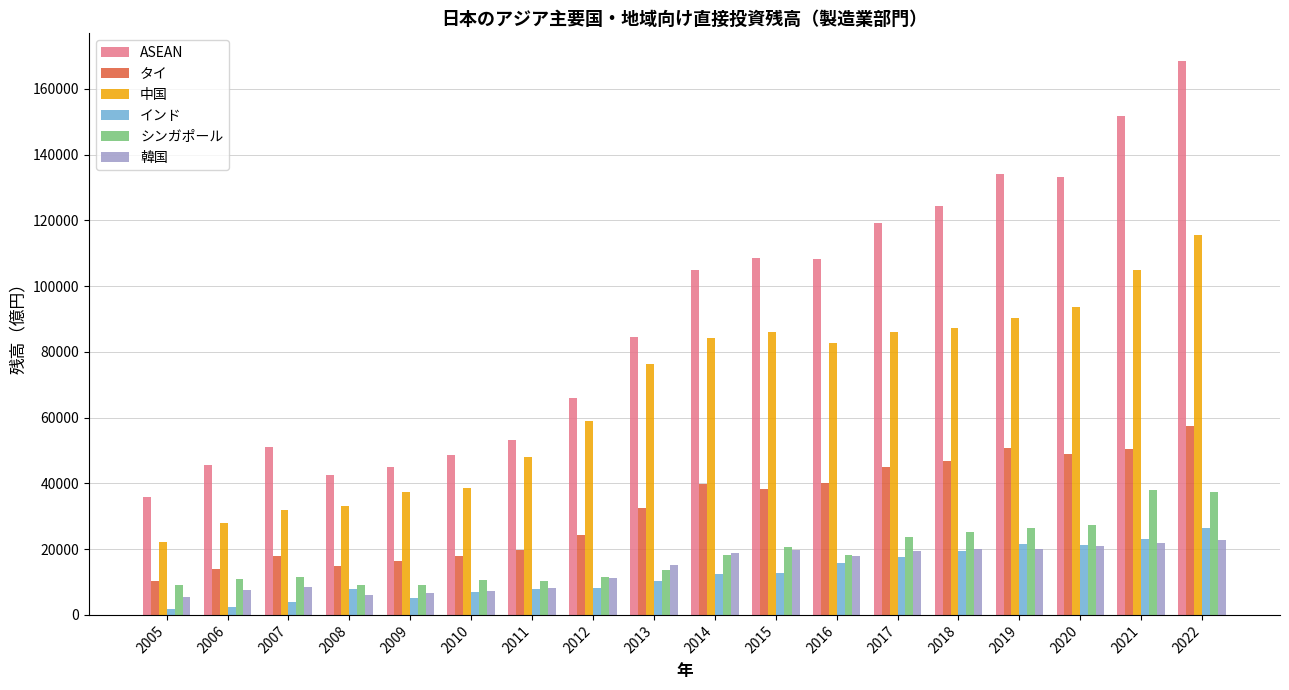

What is the sum of the 中国 values at 2012 and 2014?

143331